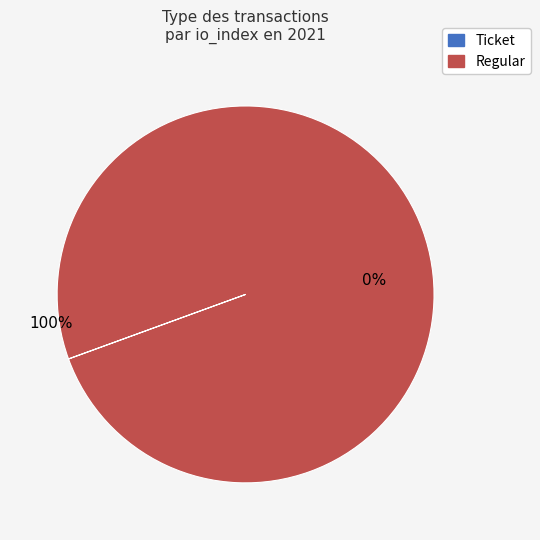

Is it true that Regular is 99% of the pie?

False